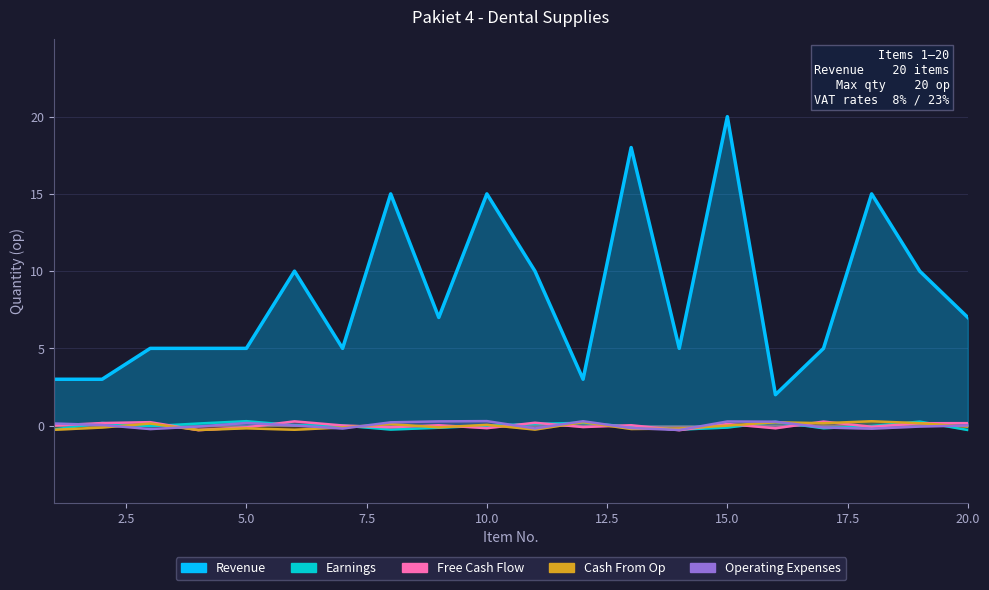

True or false: Earnings and Cash From Op cross at least once.

False